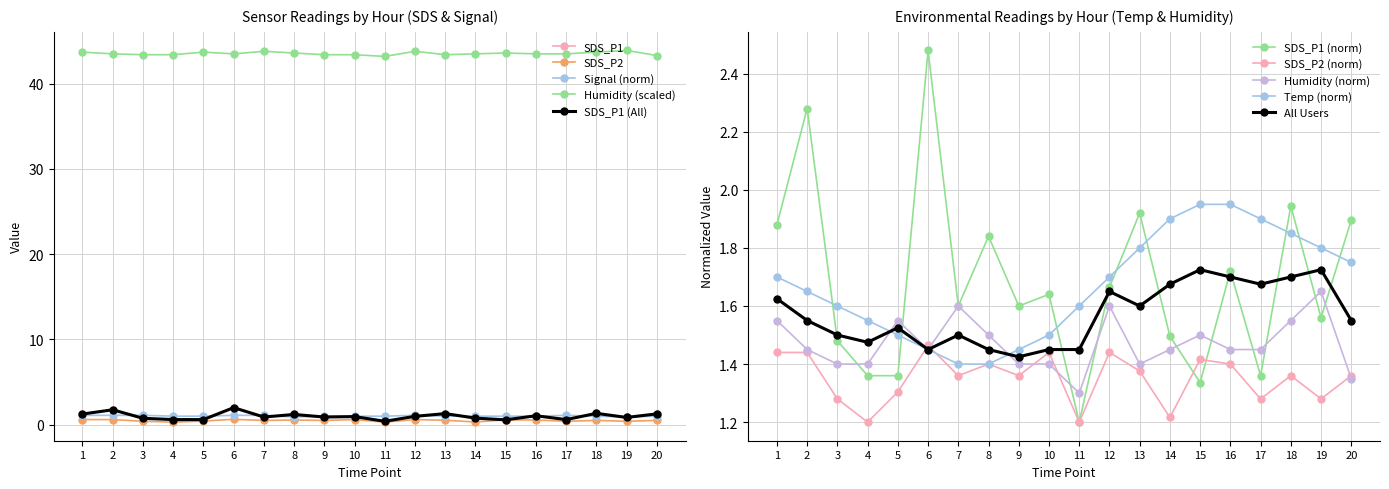

True or false: Temp and Humidity cross at least once.

False